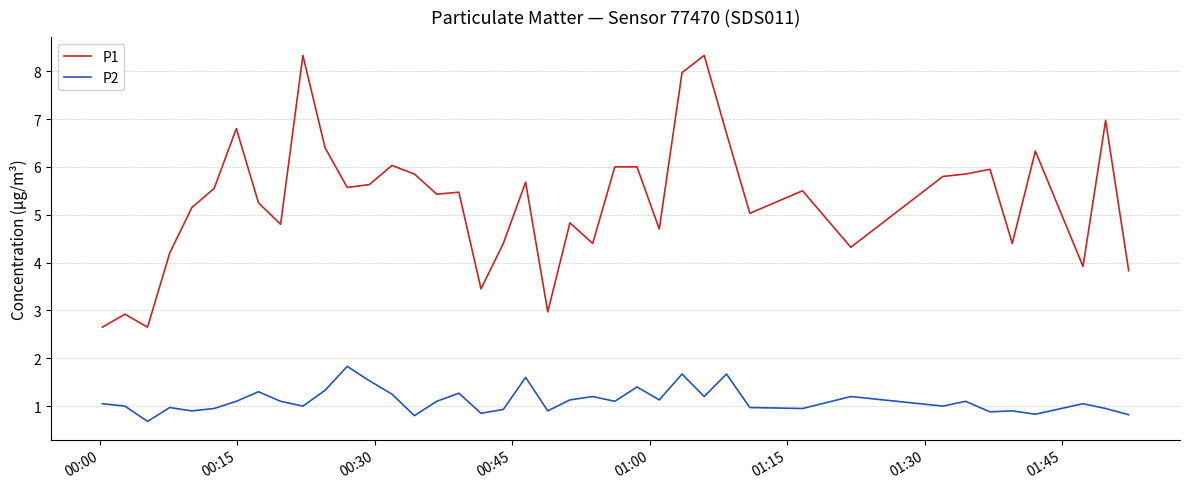

What is the greatest value displayed?

8.3